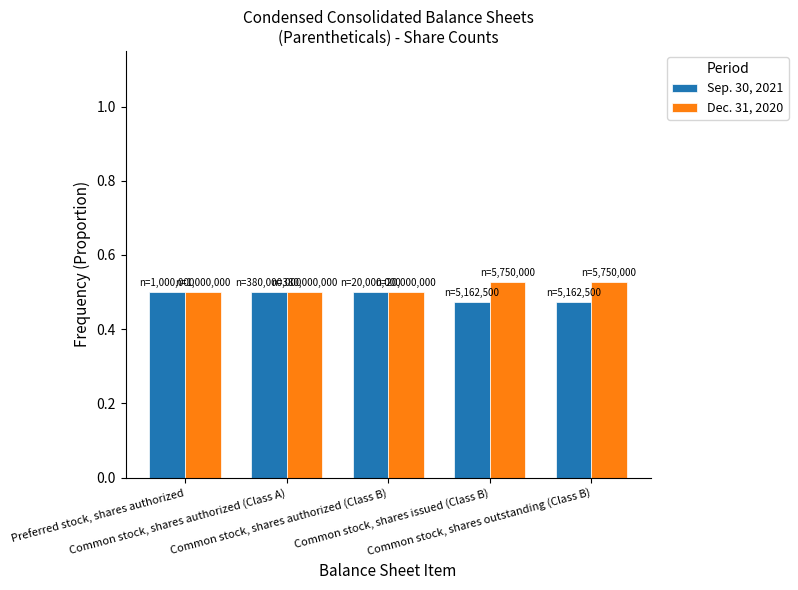

Which series has the largest total across all categories?

Dec. 31, 2020